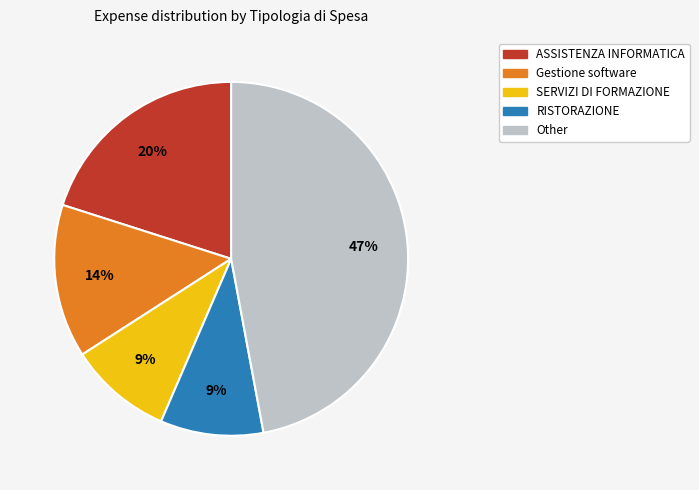

Which has a higher value, ASSISTENZA INFORMATICA or Gestione software?

ASSISTENZA INFORMATICA